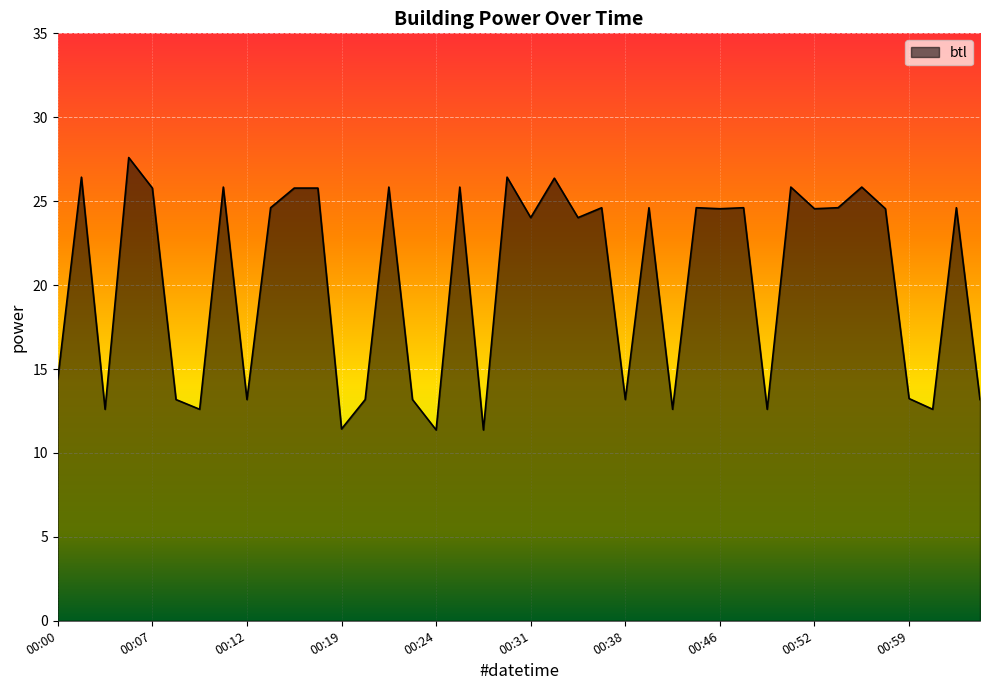

What is the greatest value displayed?

27.6